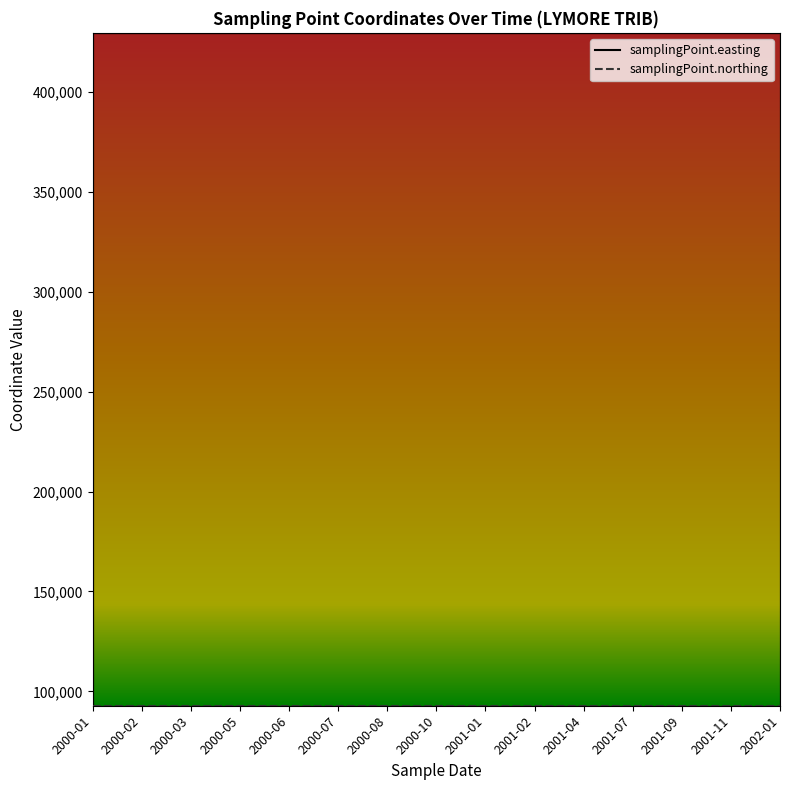

True or false: samplingPoint.northing and samplingPoint.easting intersect in this chart.

False